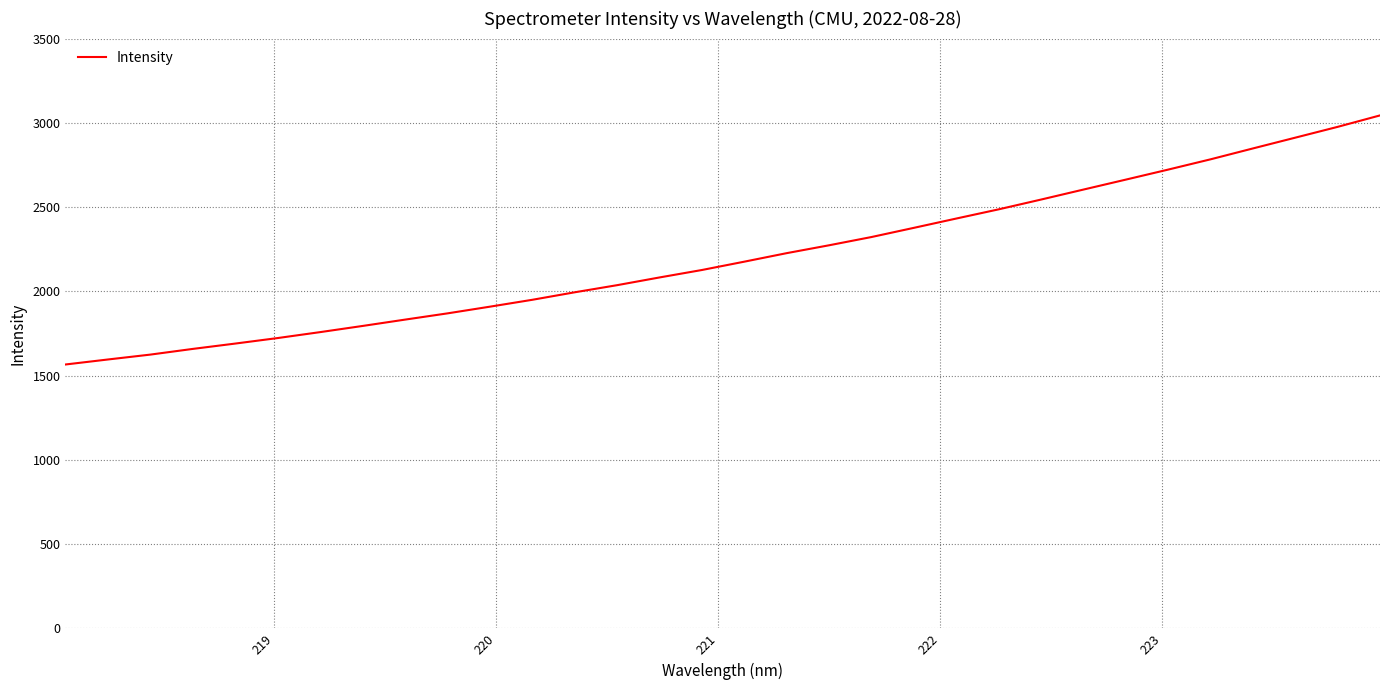

What is the smallest value displayed?

1565.8